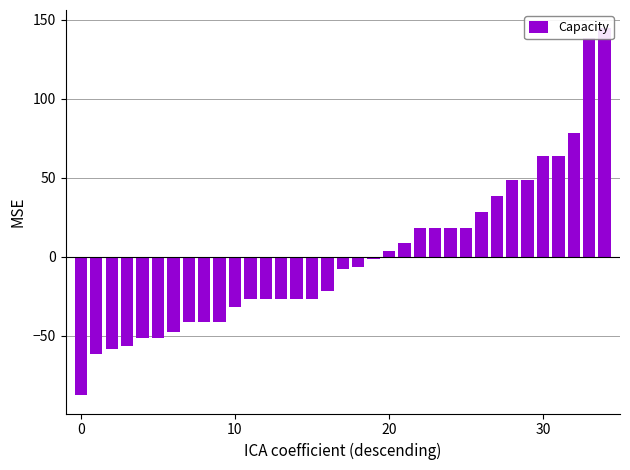

Reading left to right, list all the values displayed in this chart.

-87.5	-61.5	-58.5	-56.5	-51.5	-51.5	-47.5	-41.5	-41.5	-41.5	-31.5	-26.5	-26.5	-26.5	-26.5	-26.5	-21.5	-7.5	-6.5	-1.5	3.5	8.5	18.5	18.5	18.5	18.5	28.5	38.5	48.5	48.5	63.5	63.5	78.5	138.5	144.5